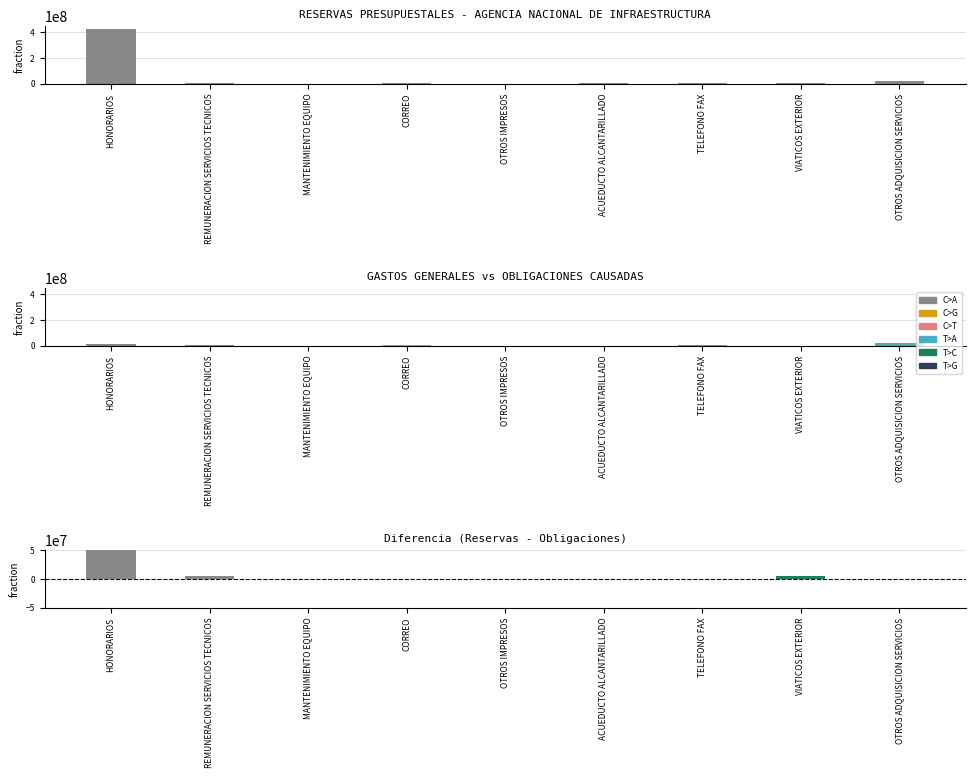

How many groups of bars are there?

9